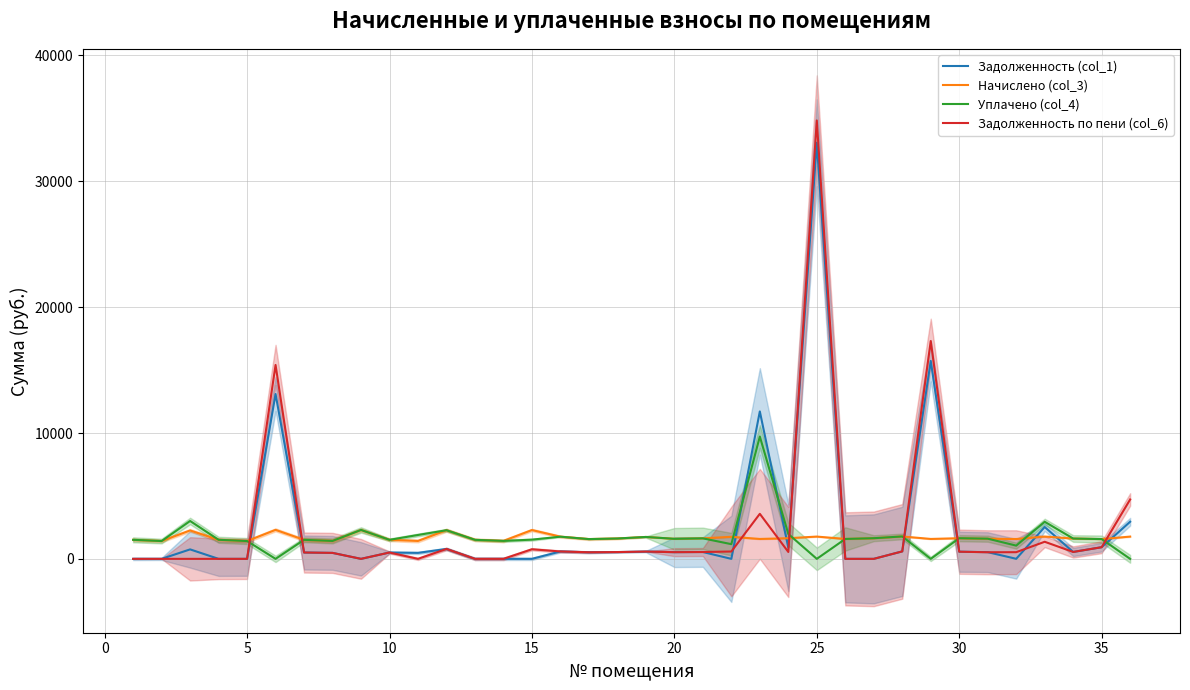

What is the maximum value for Уплачено (col_4)?

9717.9